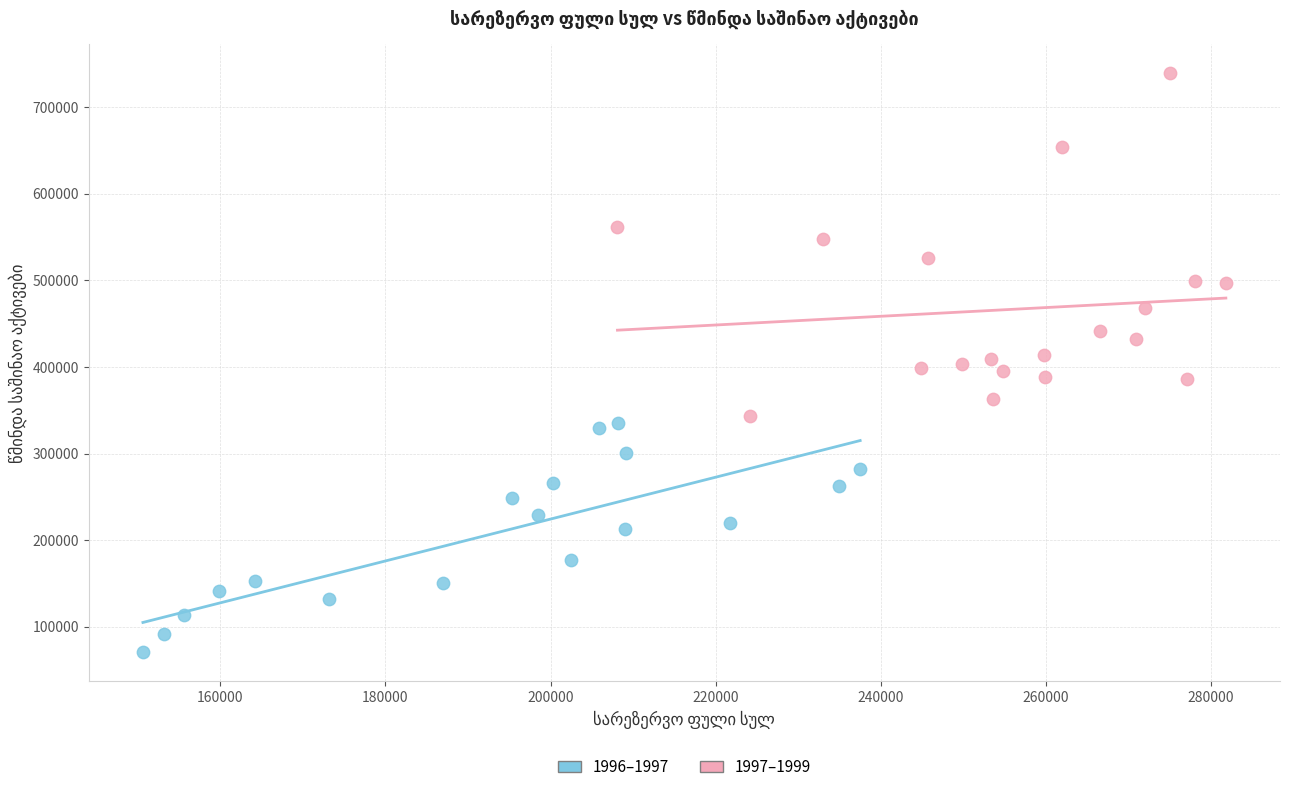

What are all the series names shown in the legend?

1996–1997, 1997–1999